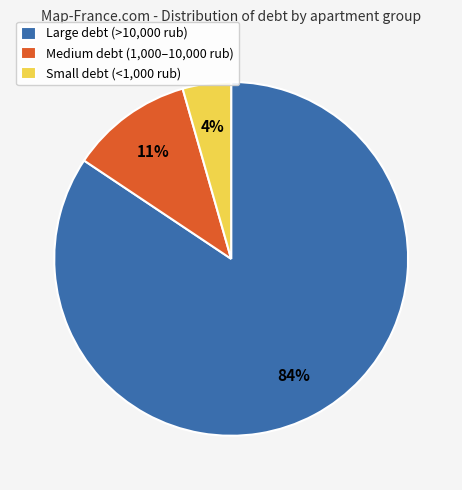

Which category has the smallest portion of the pie?

Small debt (<1,000 rub)